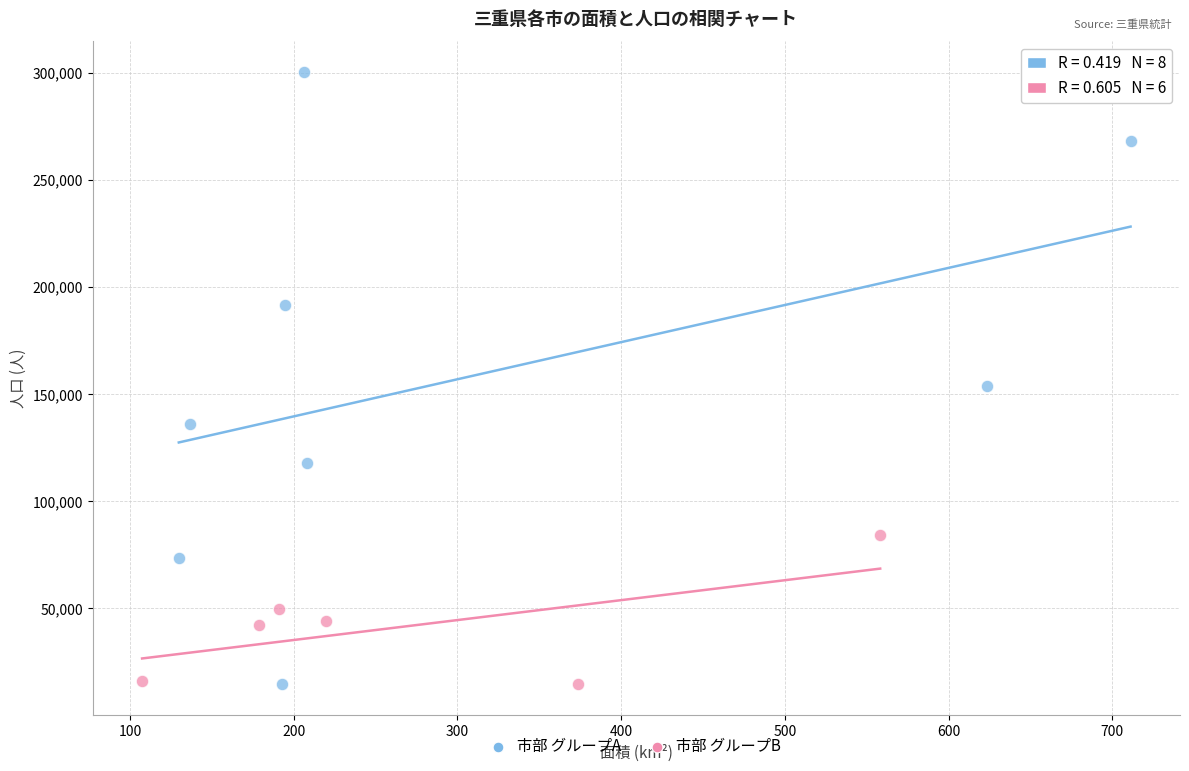

Which series contains the highest Y value?

市部 グループA